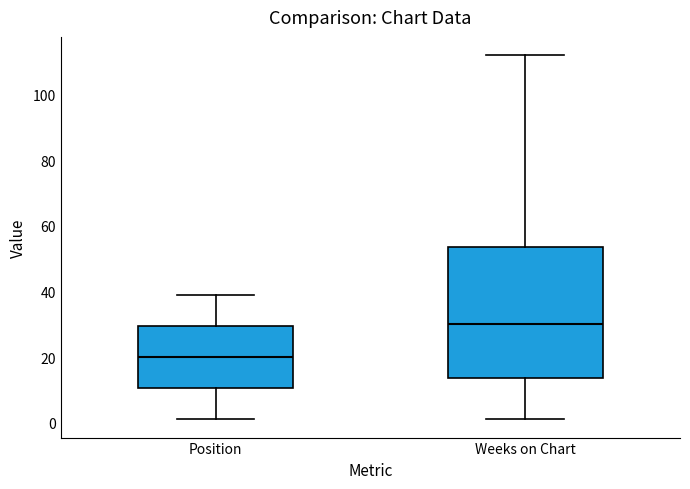

Which box's median line is the highest?

Weeks on Chart